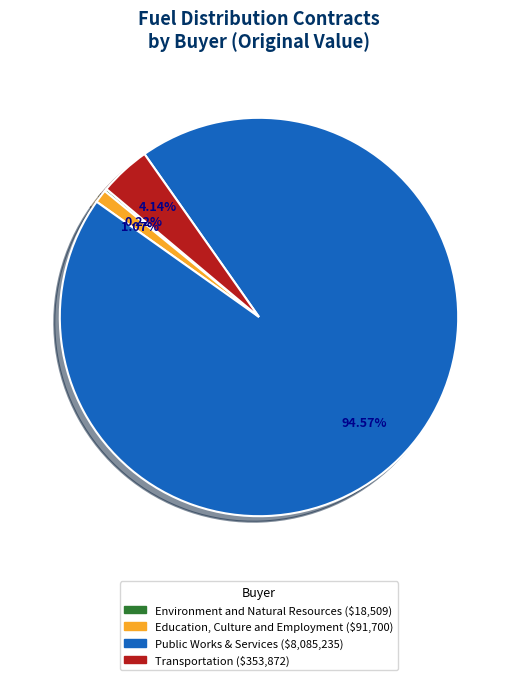

Does any single category account for the majority?

Yes